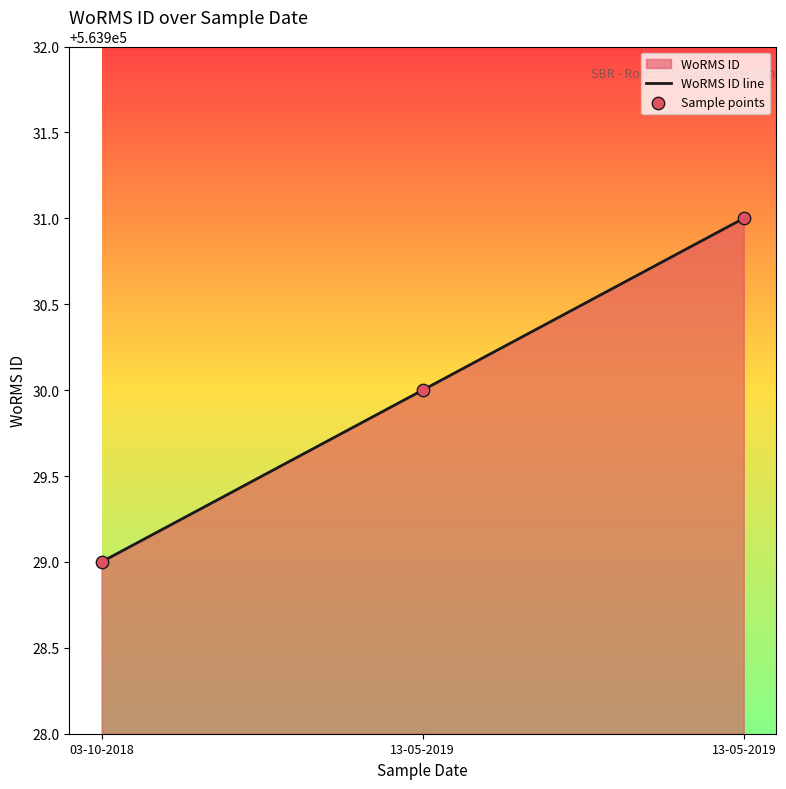

Is the value of Sample points at 13-05-2019 greater than the value of WoRMS ID line at 13-05-2019?

No